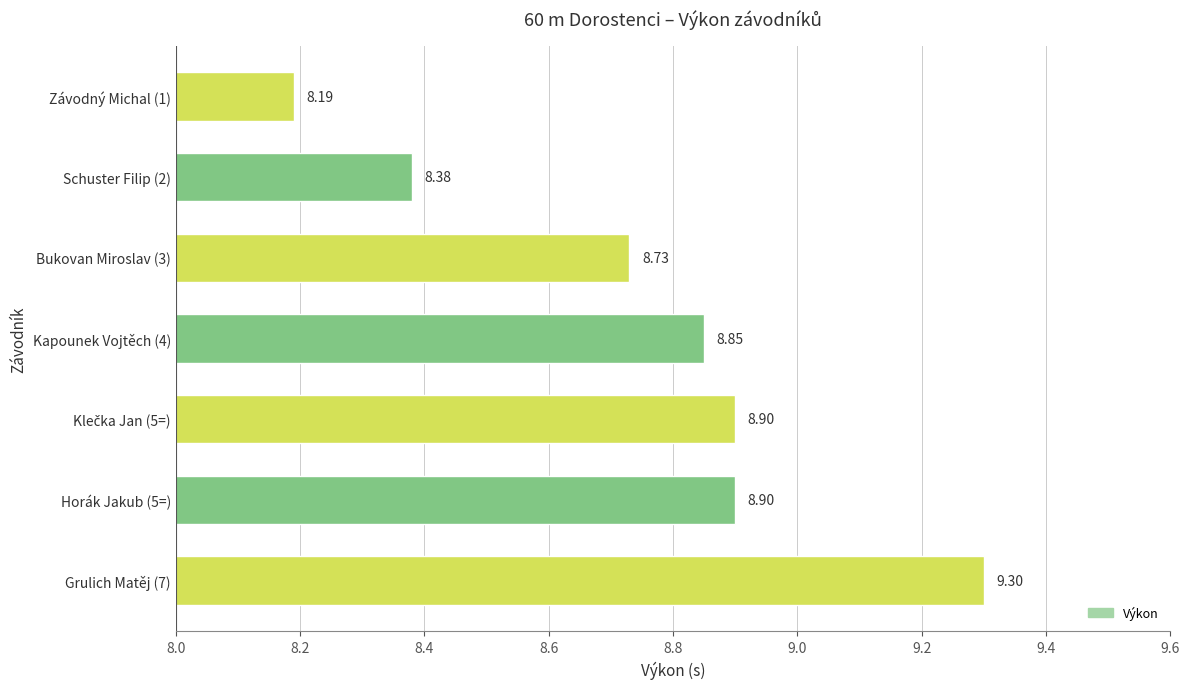

At which category does the chart reach its peak across all series?

Grulich Matěj (7)